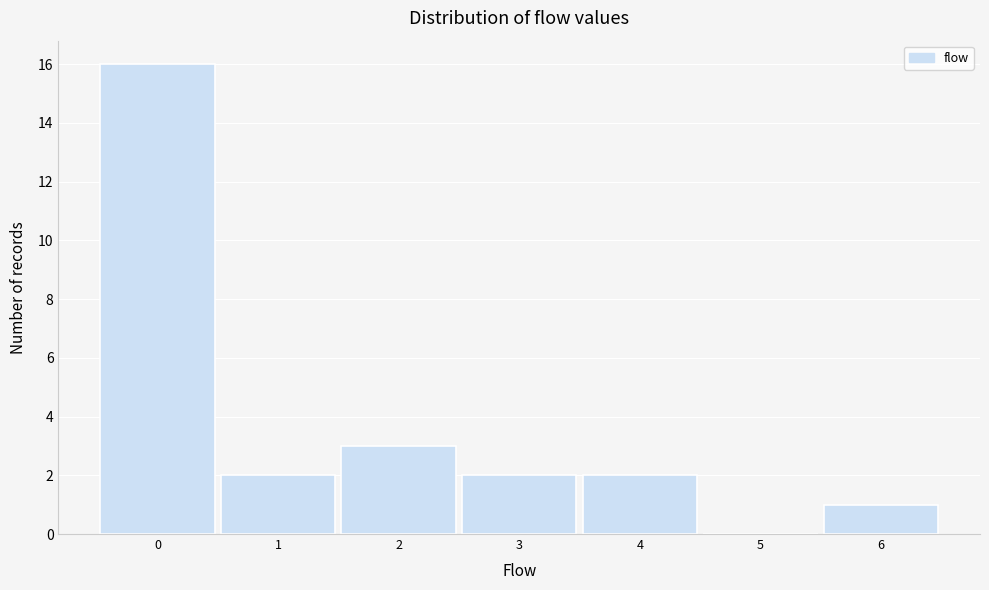

Which range on the x-axis has the tallest bar?

-0.5 to 0.5